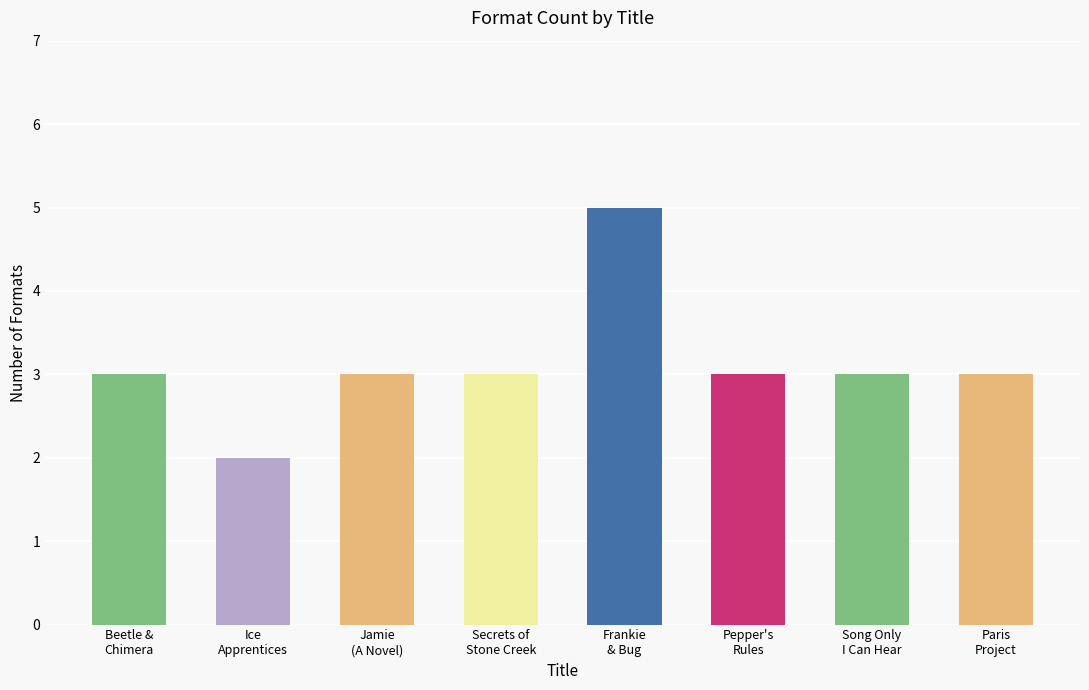

What is the average value?

3